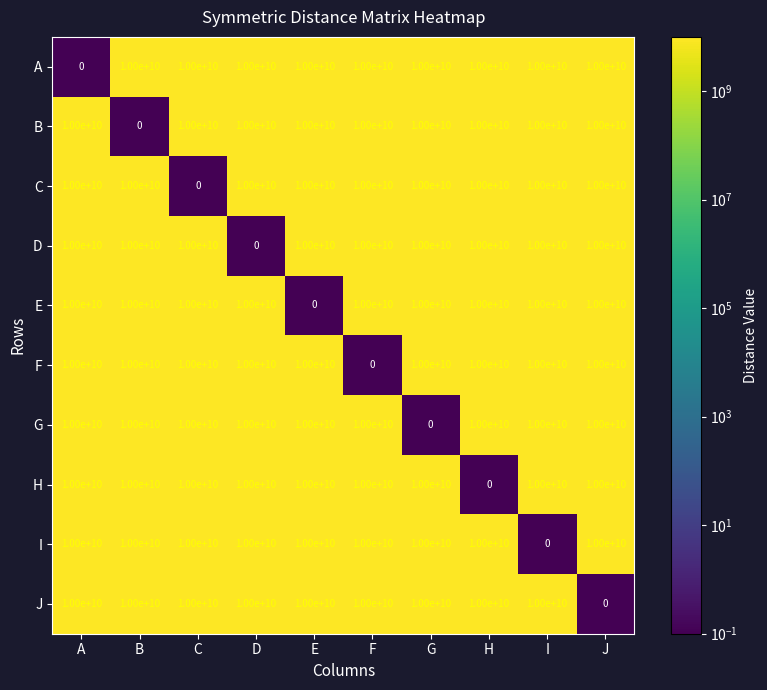

What is the spread (max minus min) of values at A?

10000000000